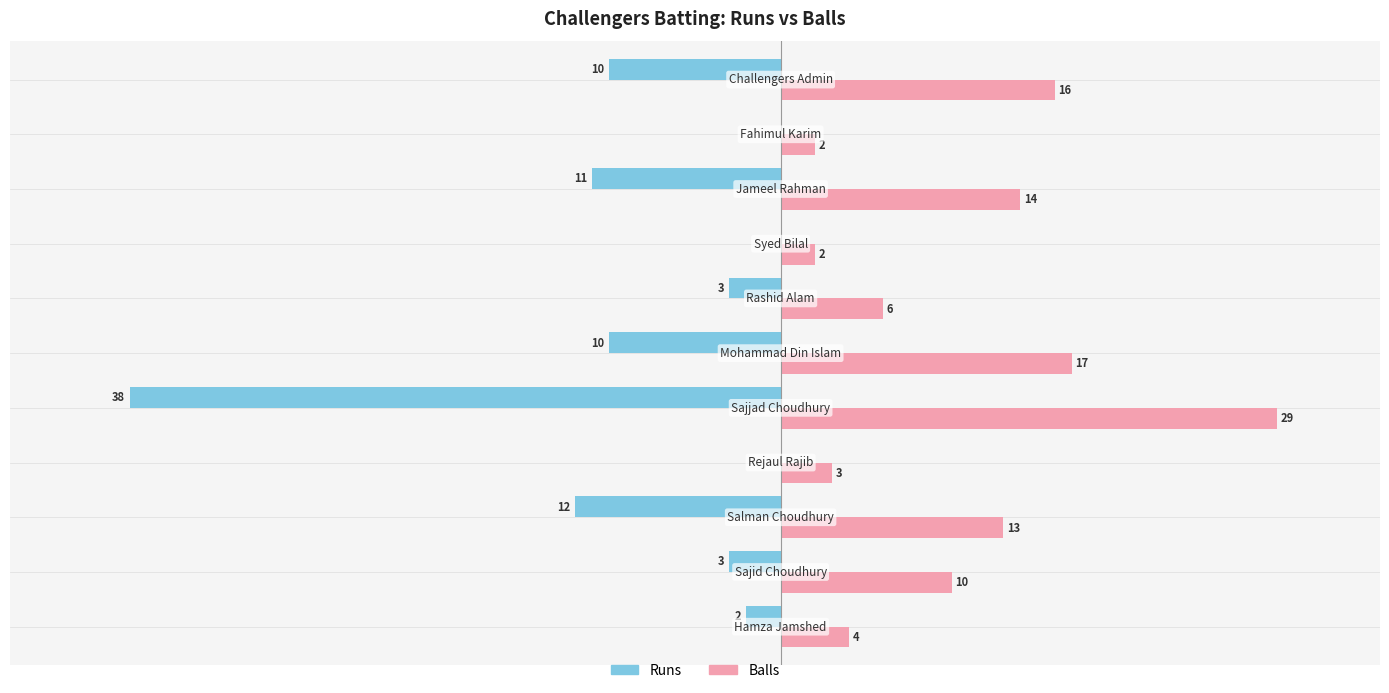

Which series has the largest total across all categories?

Balls